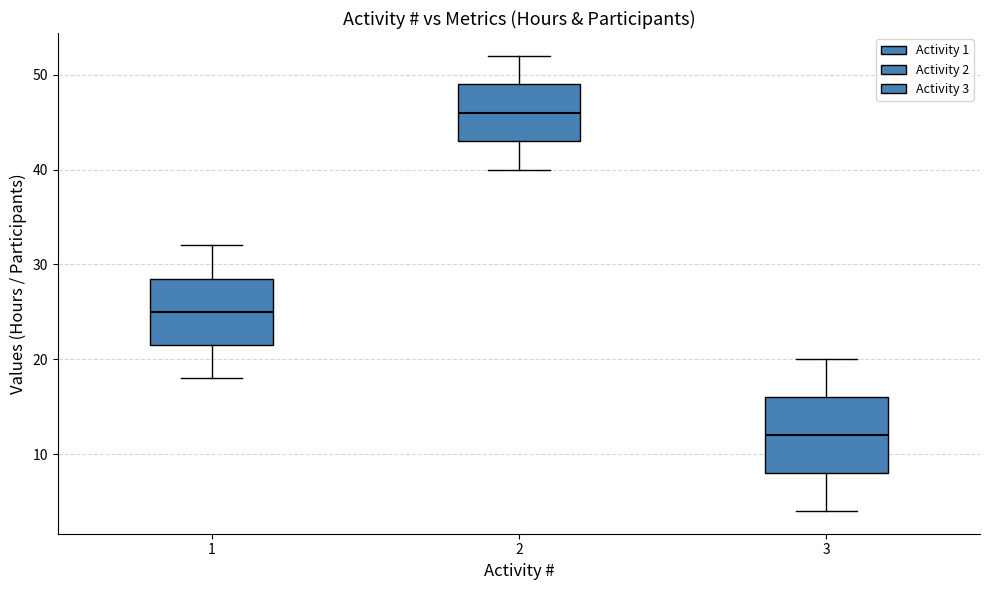

Which box has the highest median line?

2